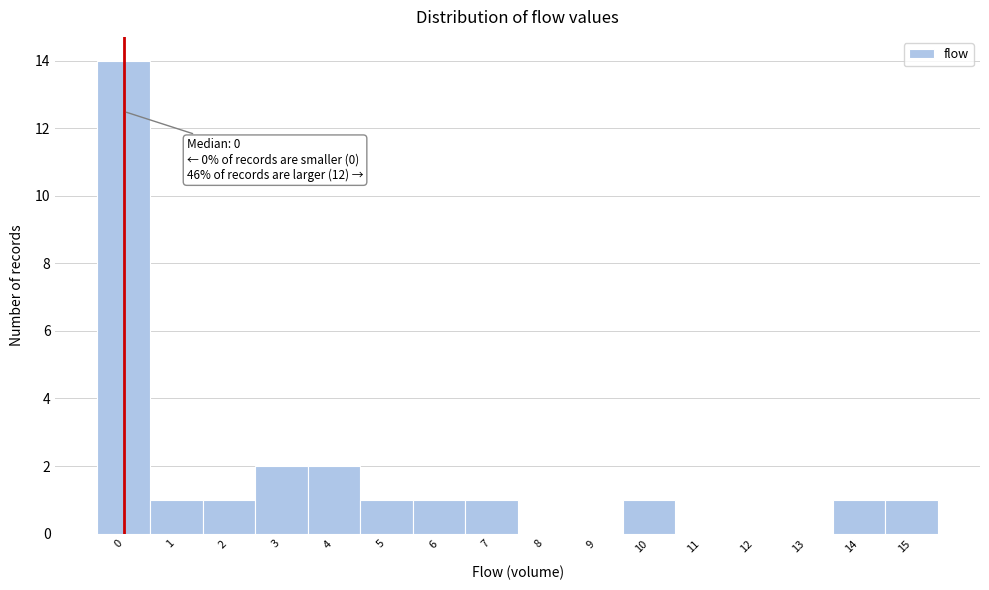

Over which range of the x-axis is the bar tallest?

-0.5 to 0.5